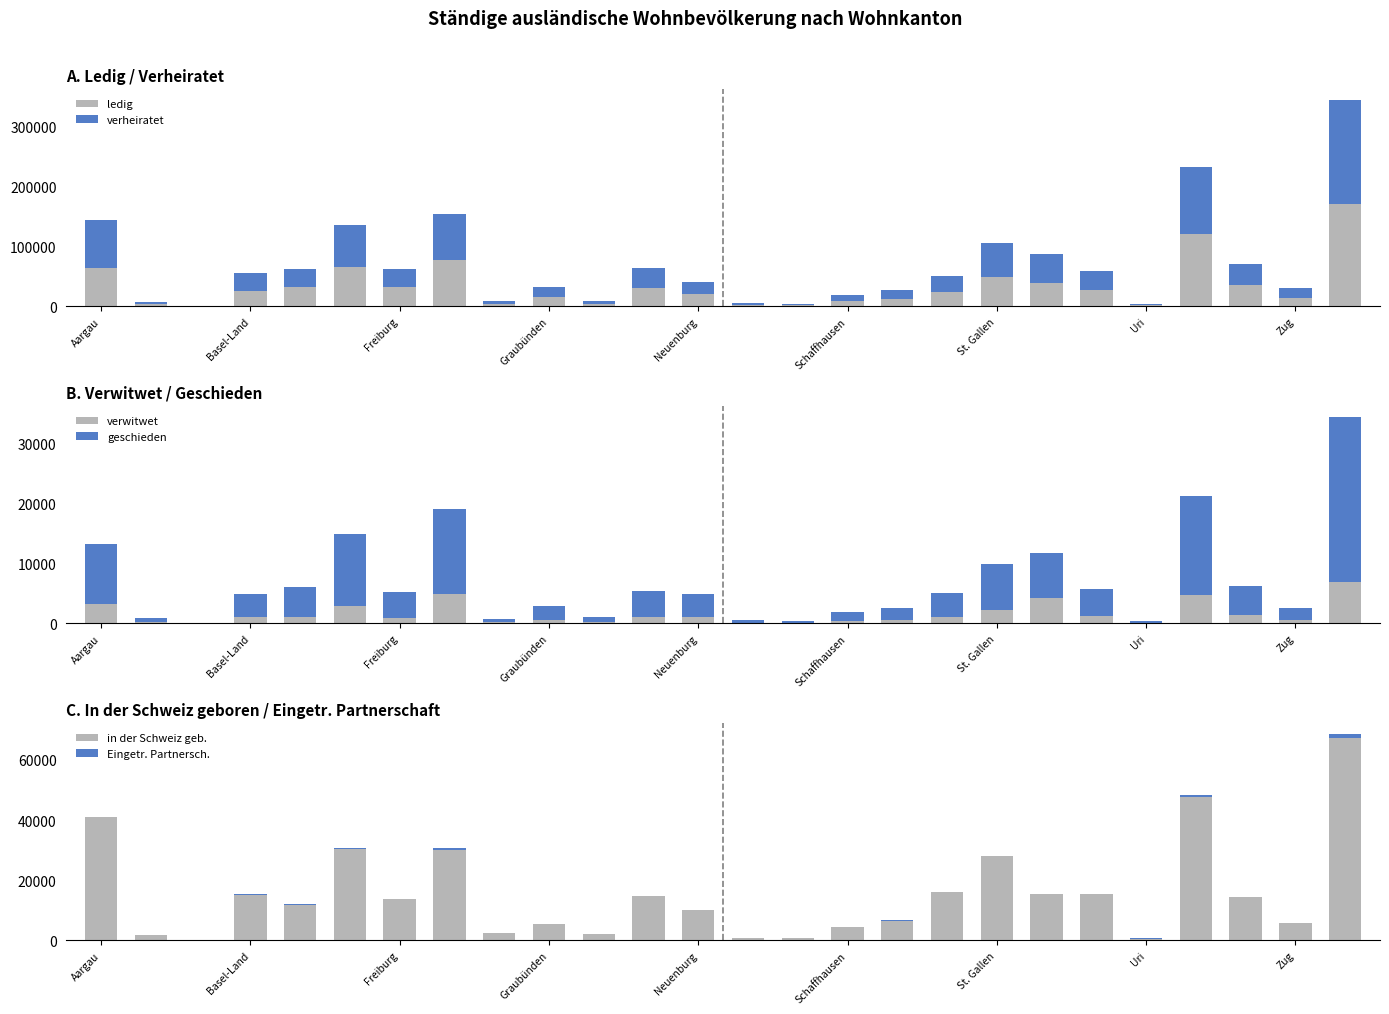

Is it true that in der Schweiz geb. equals 10032 at Neuenburg?

True